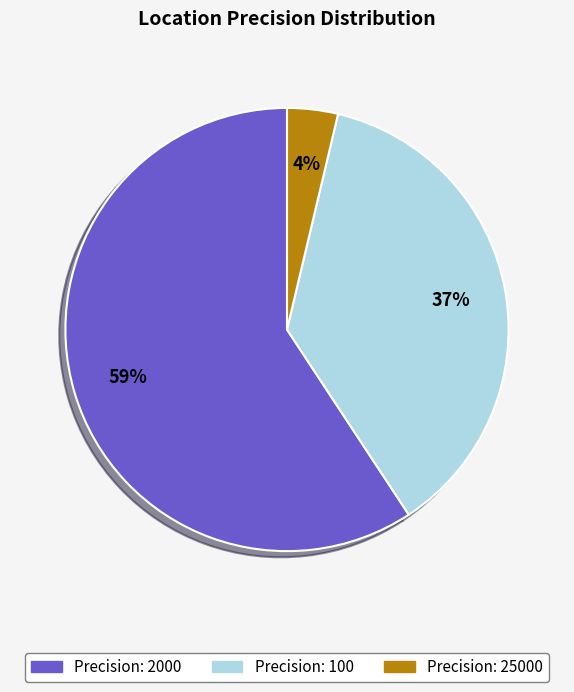

Is there any slice that represents more than half of the pie?

Yes